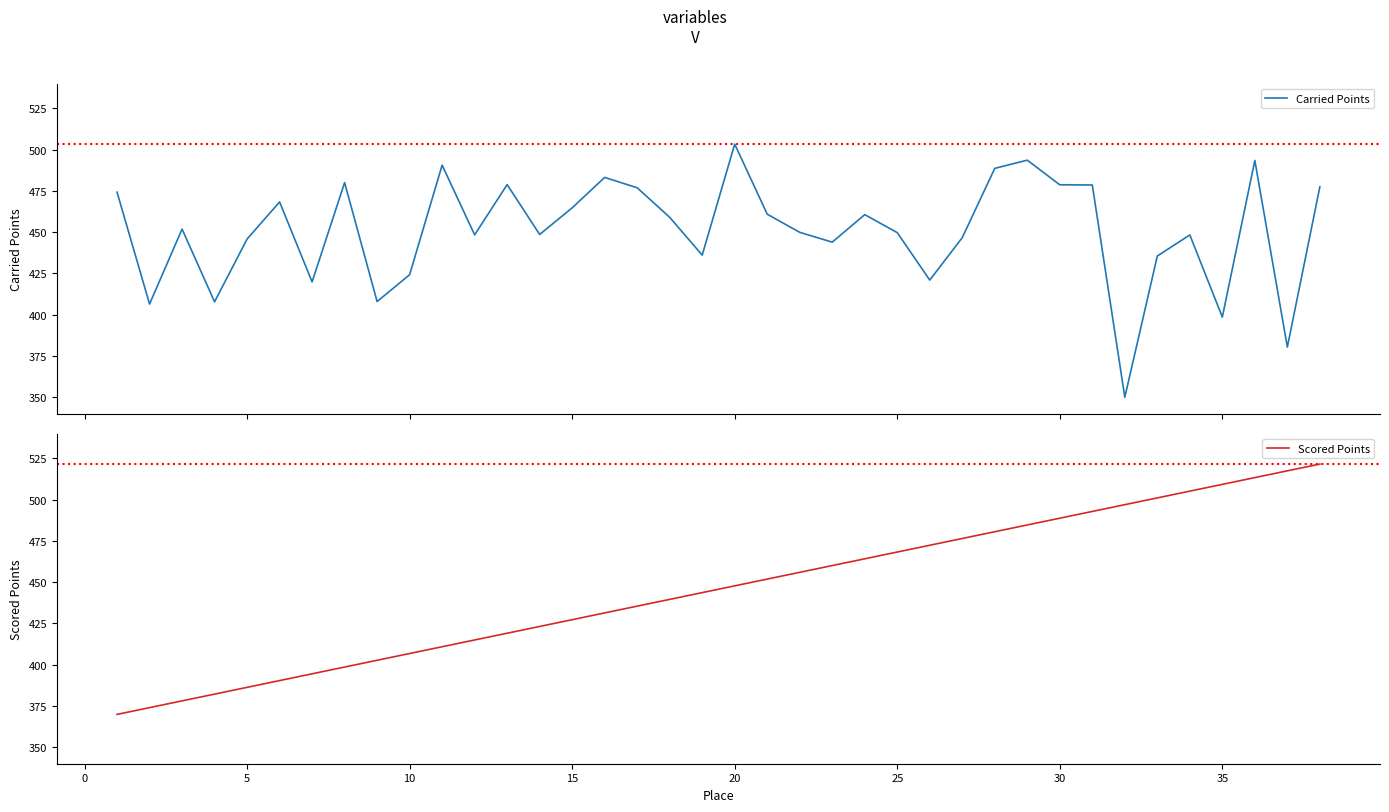

What is the highest value of the Carried Points series?

503.3